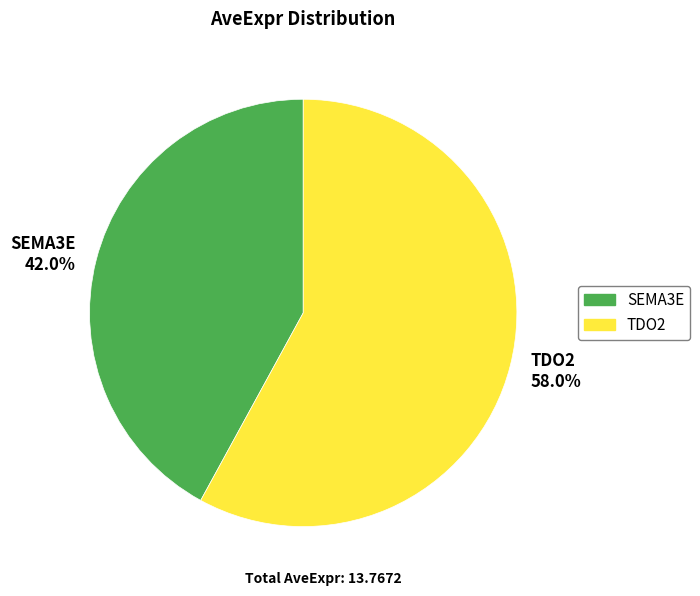

What percentage do TDO2 and SEMA3E together represent?

100.0%